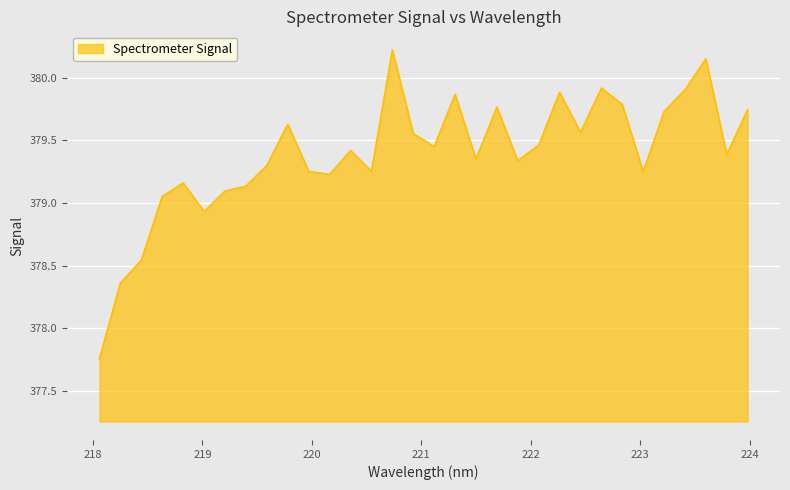

What is the difference between the maximum and minimum values?

2.5